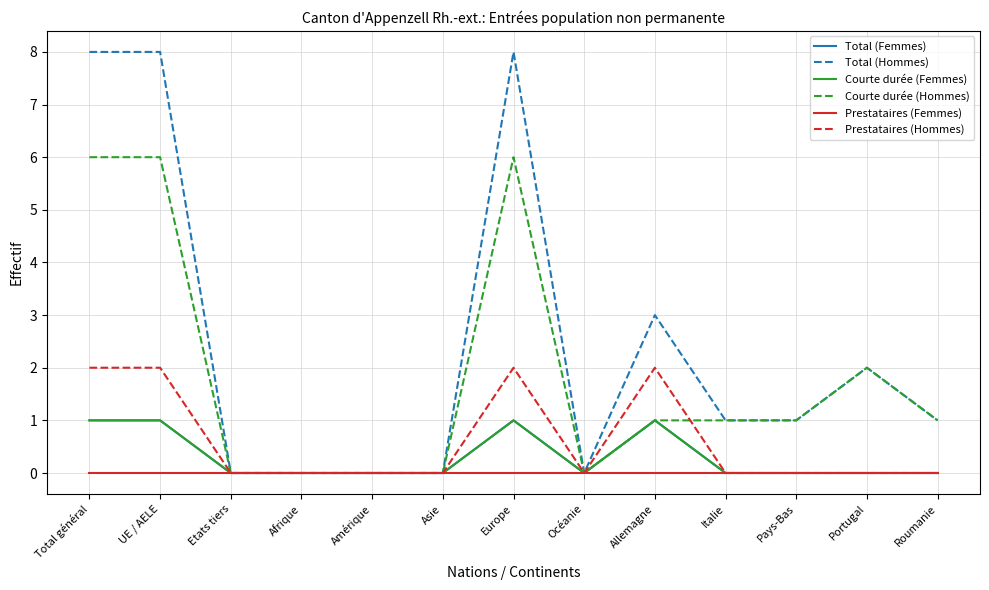

Is the value of Courte durée (Femmes) at Roumanie greater than the value of Prestataires (Femmes) at Allemagne?

No